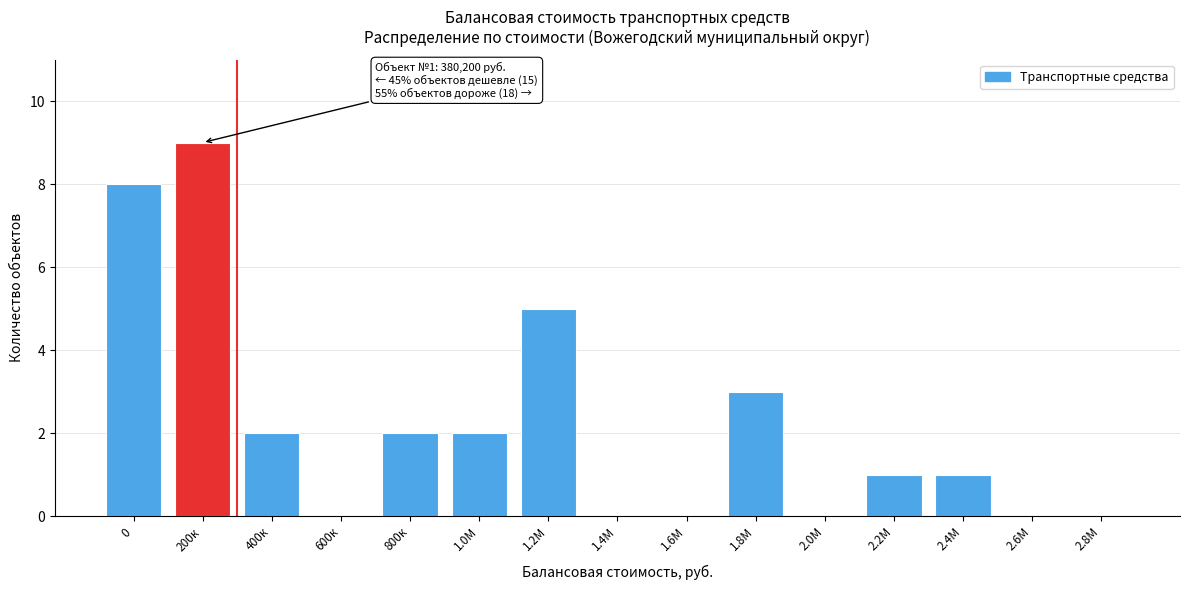

Reading left to right, list all the values displayed in this chart.

0=8	200к=9	400к=2	600к=0	800к=2	1.0М=2	1.2М=5	1.4М=0	1.6М=0	1.8М=3	2.0М=0	2.2М=1	2.4М=1	2.6М=0	2.8М=0